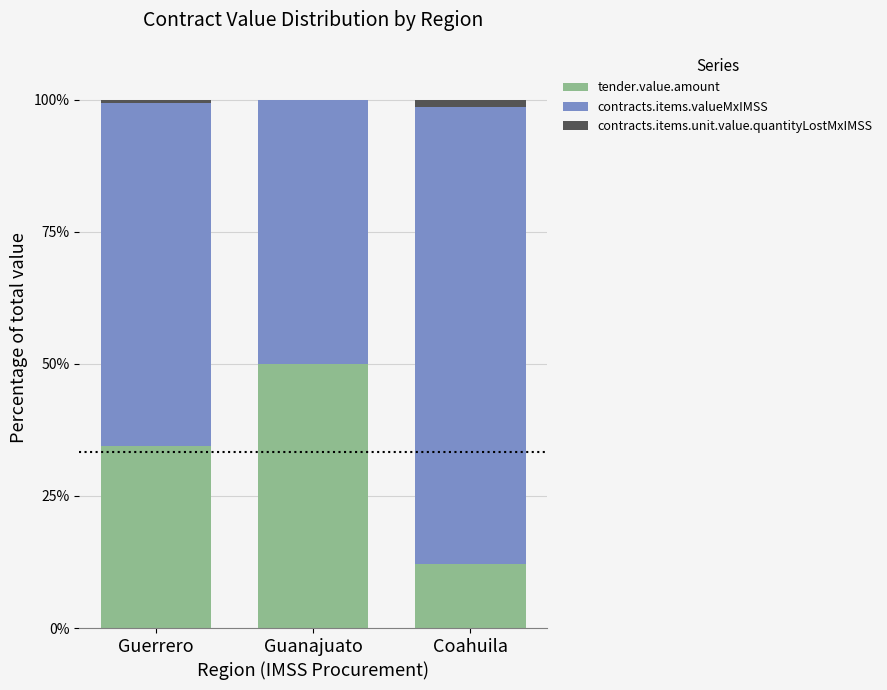

Reading left to right, what are the values for tender.value.amount?

Guerrero=34.5	Guanajuato=49.9	Coahuila=12.1